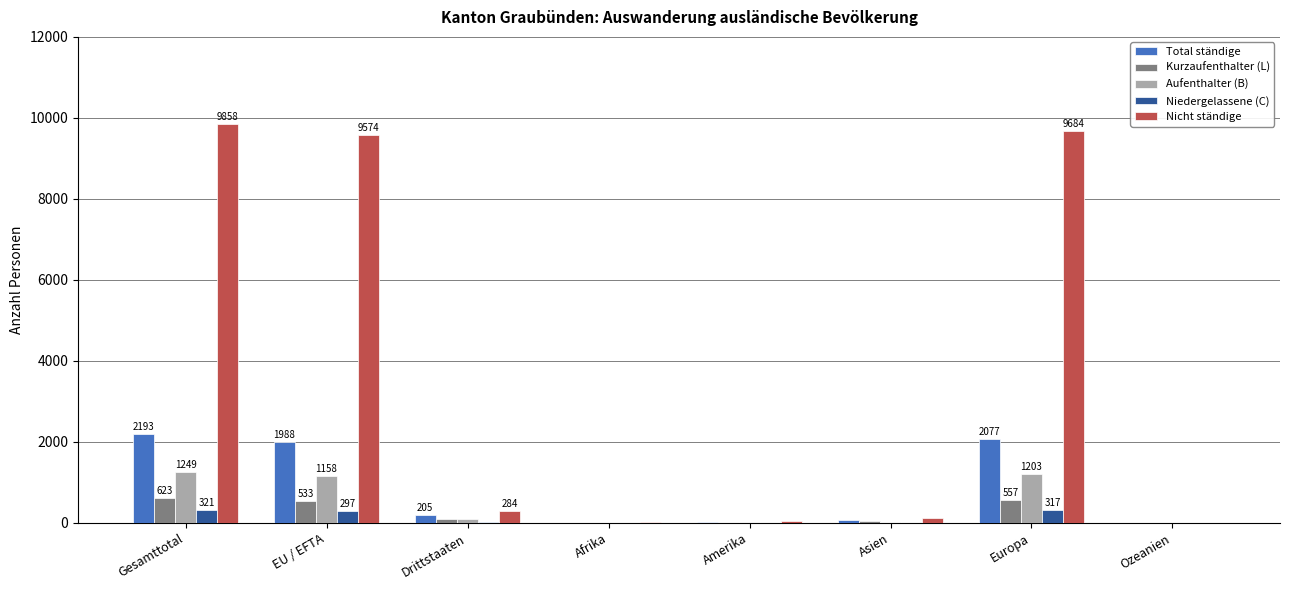

What is the maximum value for Nicht ständige?

9858